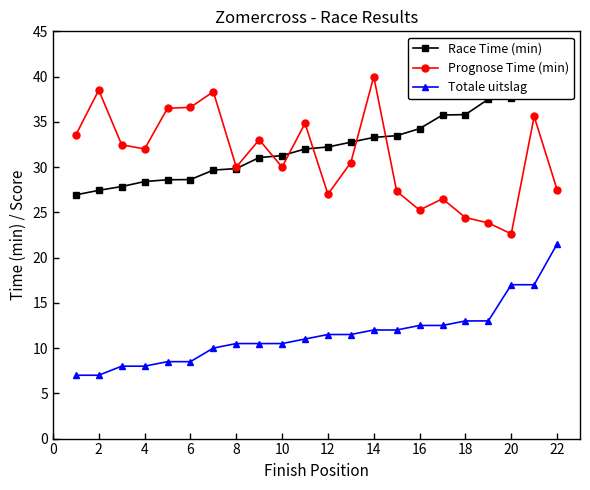

What is the sum of the Totale uitslag values at 12 and 16?

24.0